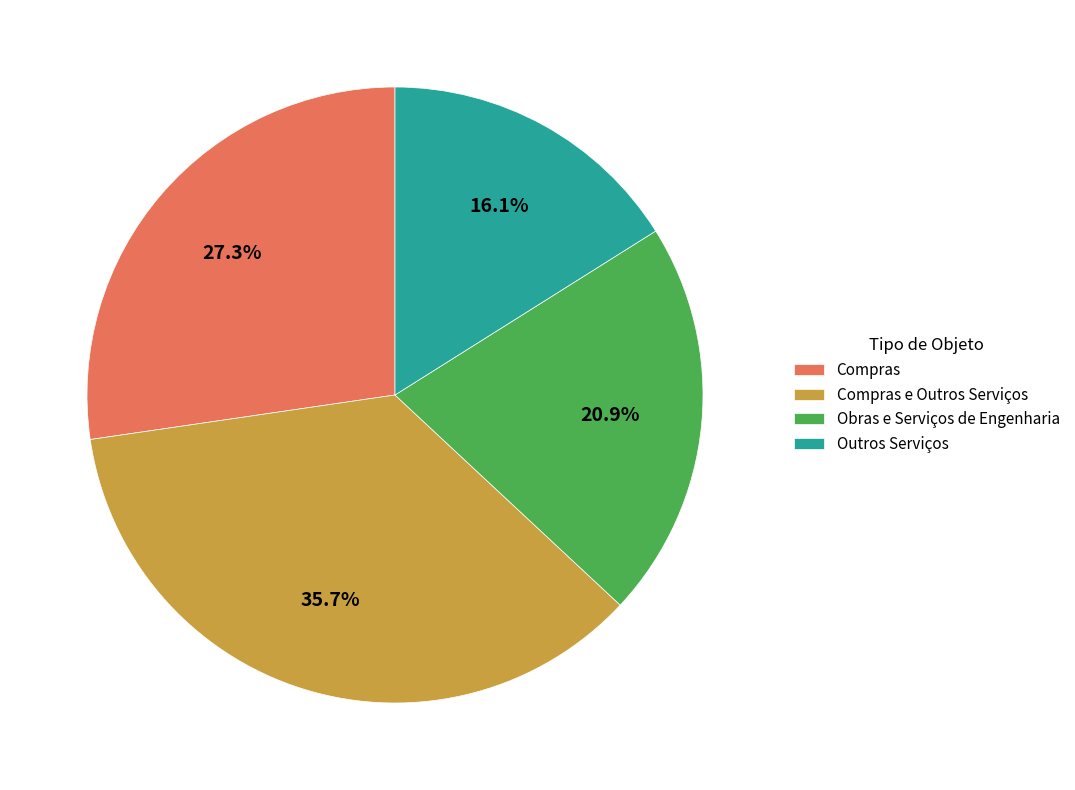

Which has a higher value, Compras or Outros Serviços?

Compras